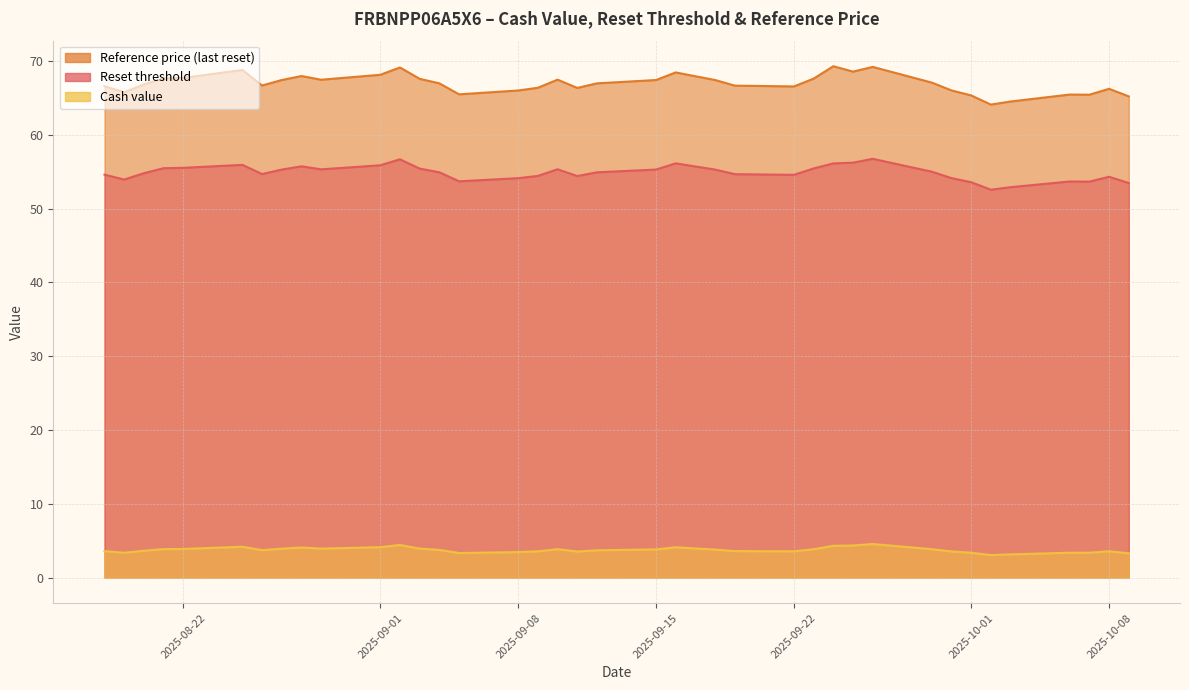

How many interior local valleys does the Reference price (last reset) series have?

9